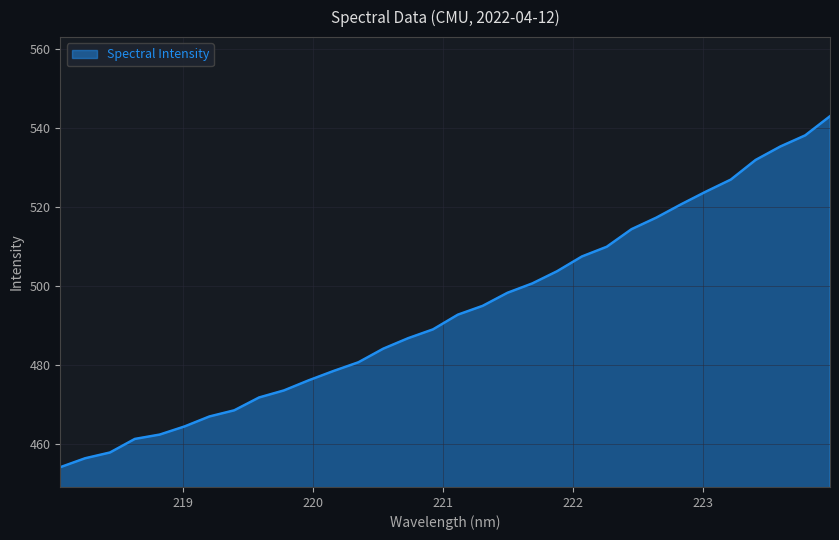

What is the minimum value shown in the chart?

454.3